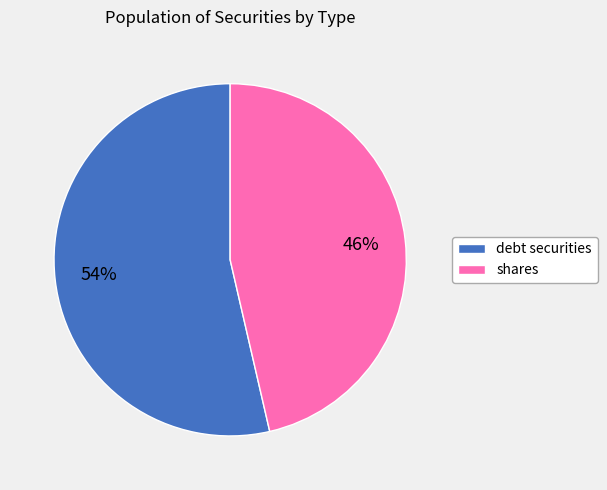

Which category has the biggest portion of the pie?

debt securities